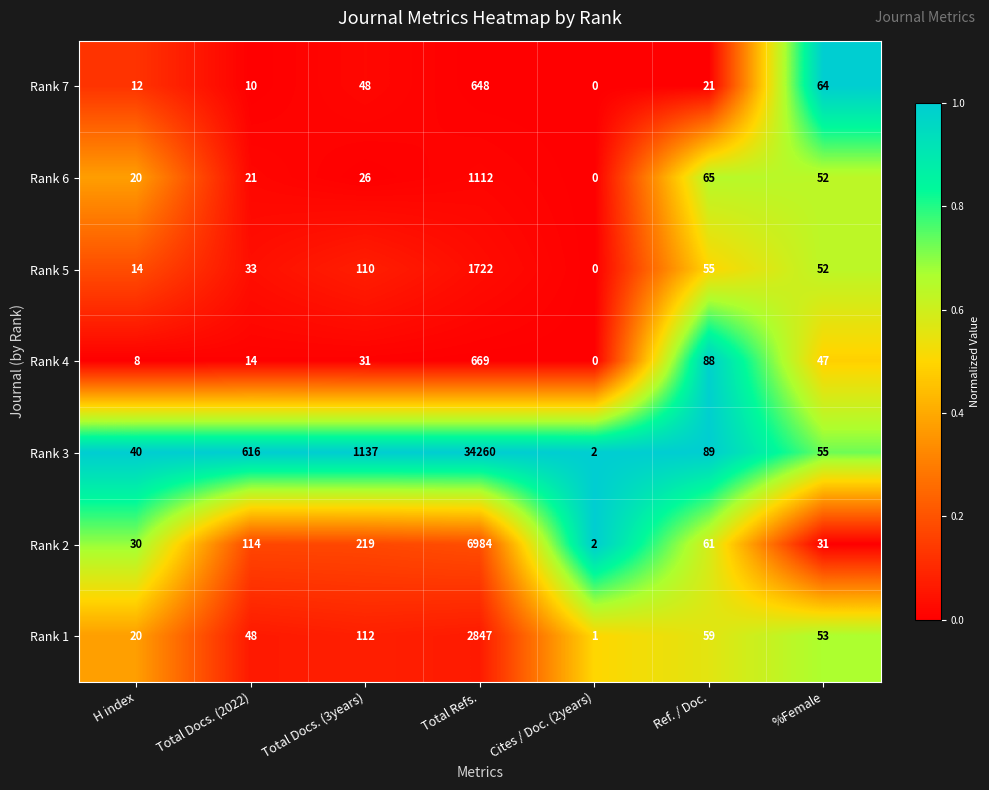

Rank the categories by Rank 2 value from lowest to highest.

Cites / Doc. (2years), H index, %Female, Ref. / Doc., Total Docs. (2022), Total Docs. (3years), Total Refs.